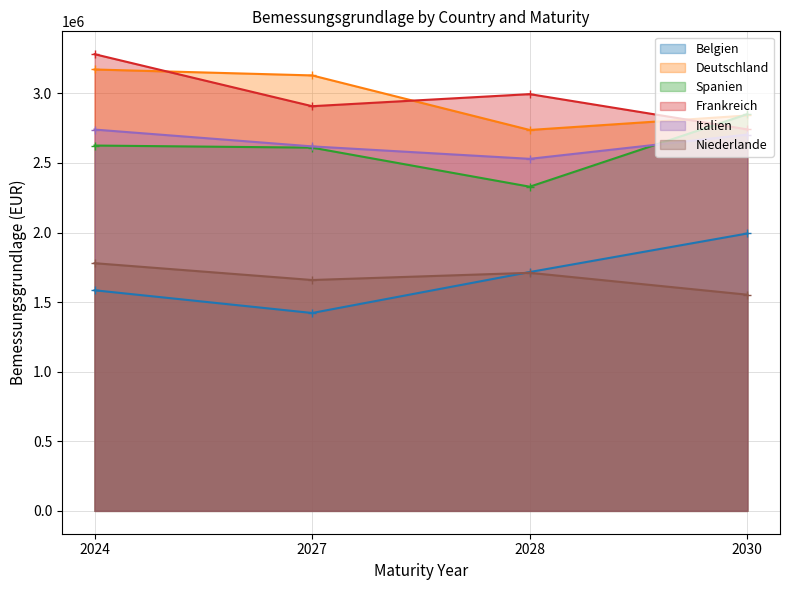

Reading left to right, extract all data points from this chart.

Belgien: 1585322.7	1422023.6	1716337.0	1993311.9
Deutschland: 3171800.1	3129209.8	2737103.9	2841360.5
Spanien: 2625216.5	2610227.5	2329574.5	2851019.6
Frankreich: 3281845.0	2908017.9	2994728.2	2741339.1
Italien: 2740141.9	2619151.9	2529765.1	2704433.6
Niederlande: 1779905.5	1659088.0	1710672.3	1553485.0